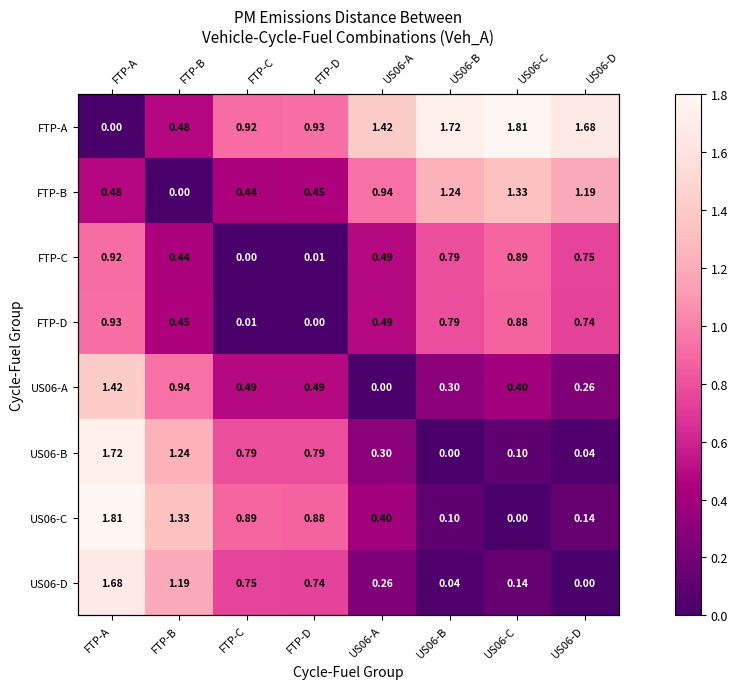

At which label is FTP-C closest to 0?

FTP-C